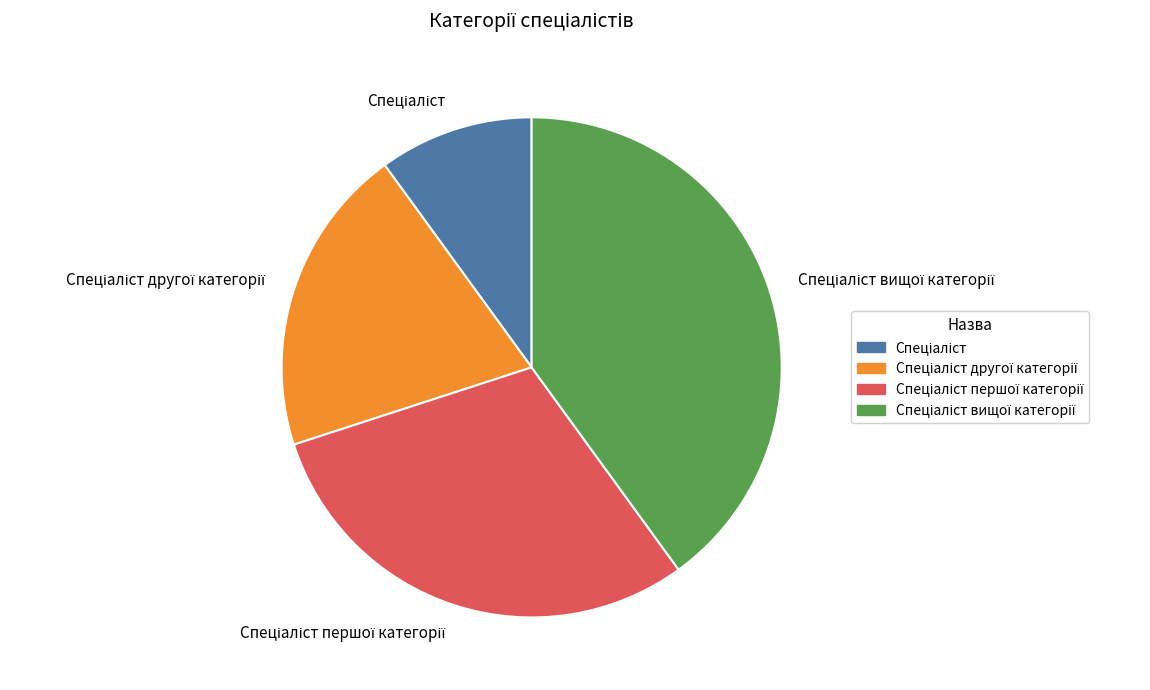

How many slices are in this pie chart?

4